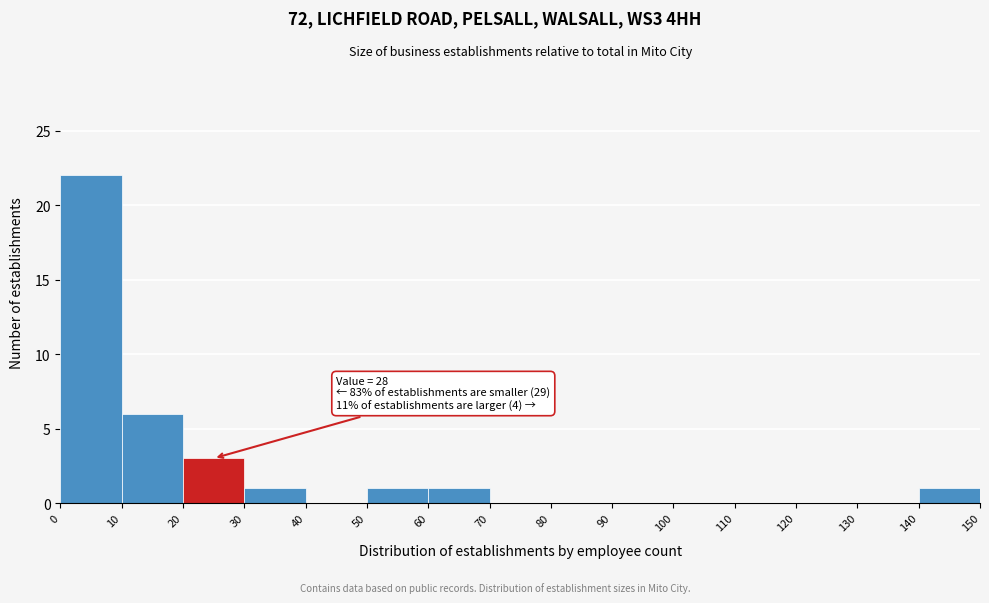

Which range on the x-axis has the tallest bar?

0 to 10